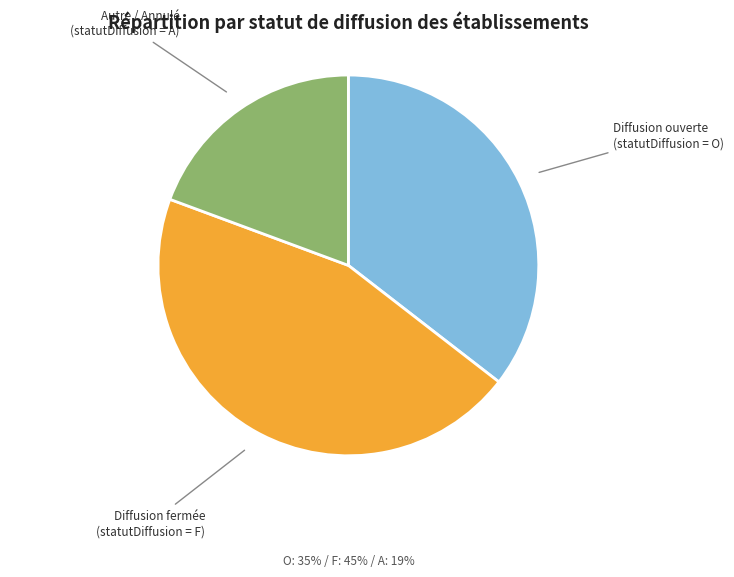

Is there any slice that represents more than half of the pie?

No